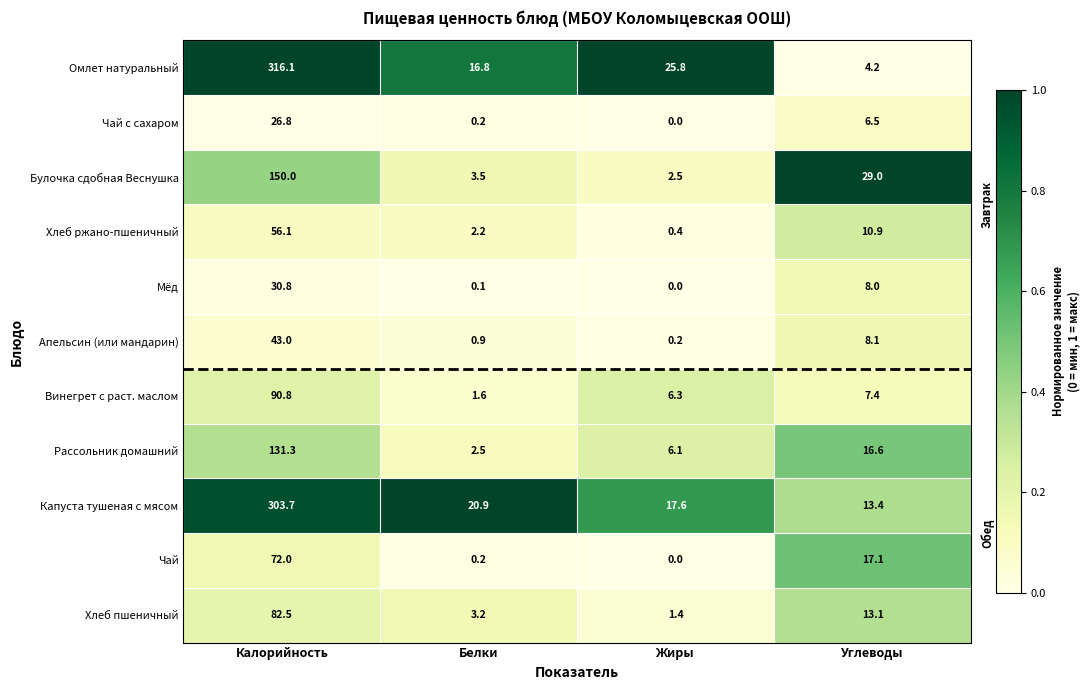

What is the spread (max minus min) of values at Белки?

20.8